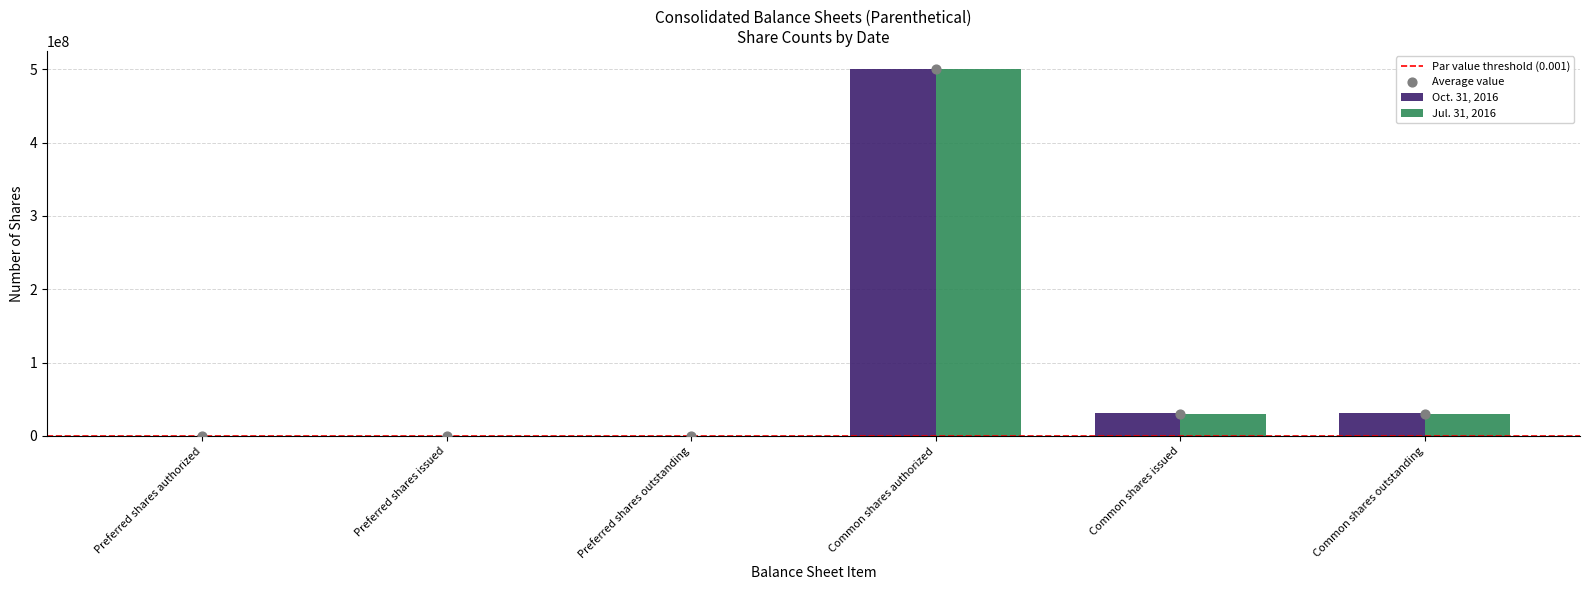

Is the value of Jul. 31, 2016 at Preferred shares outstanding greater than the value of Oct. 31, 2016 at Common shares issued?

No